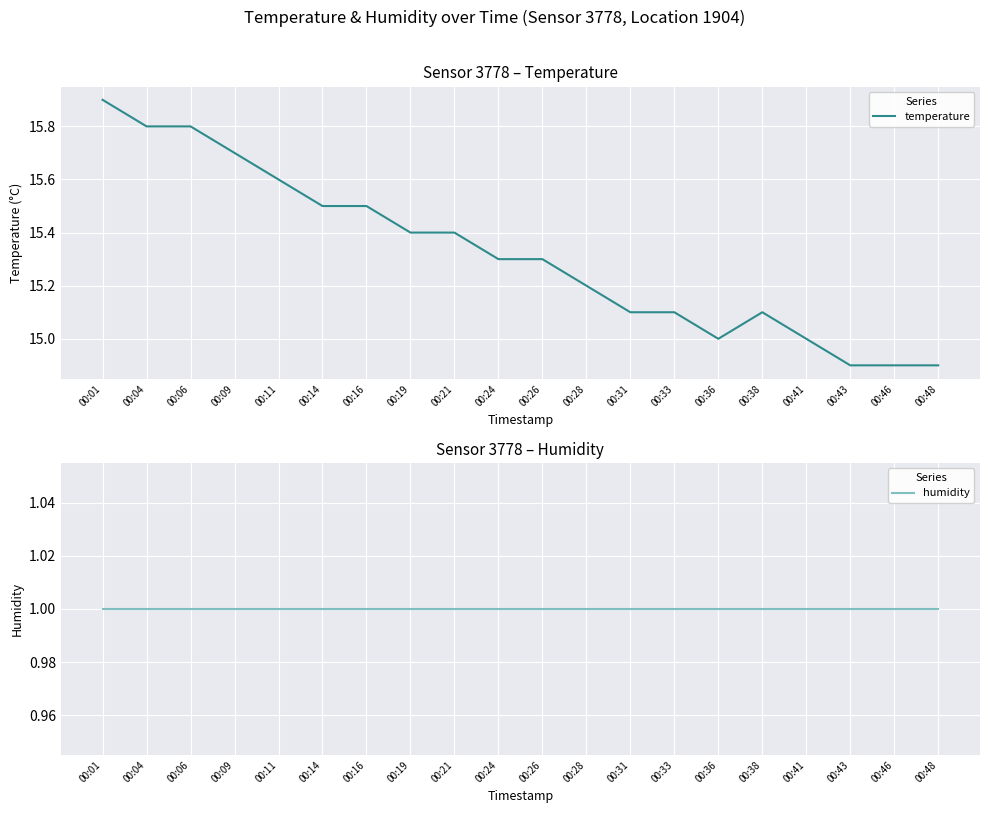

What is the value of the humidity point at the 10th from the left?

1.0